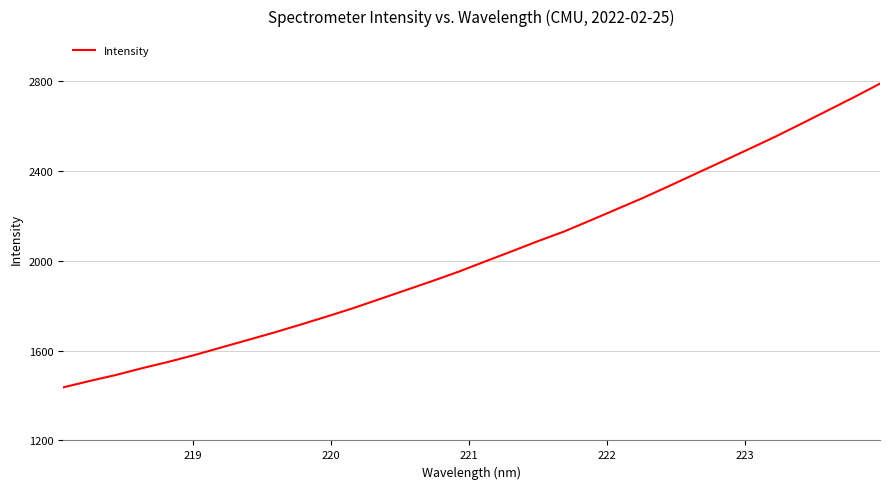

What is the greatest value displayed?

2788.4